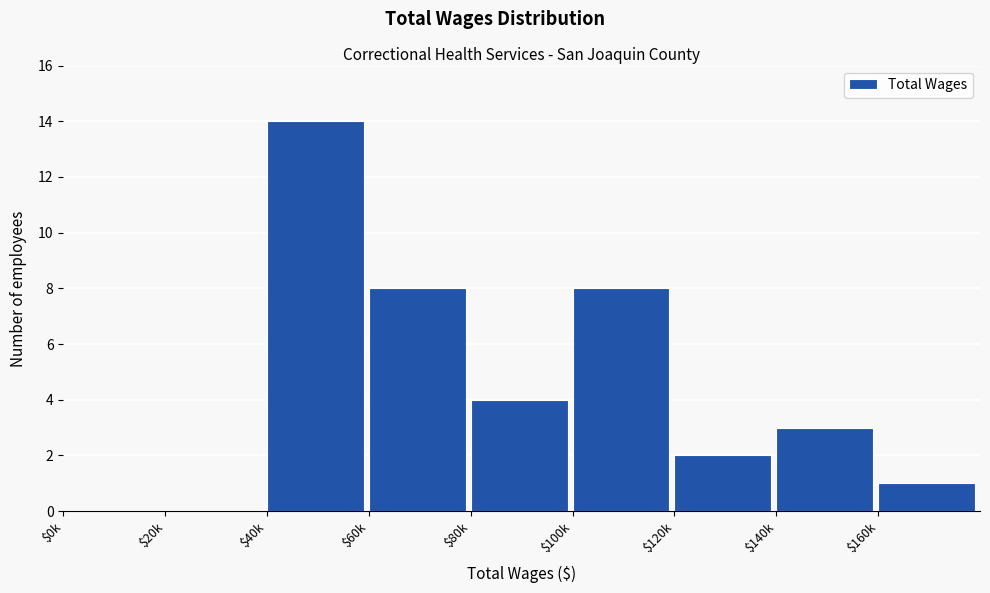

True or false: the data shows 0 at $0k.

True